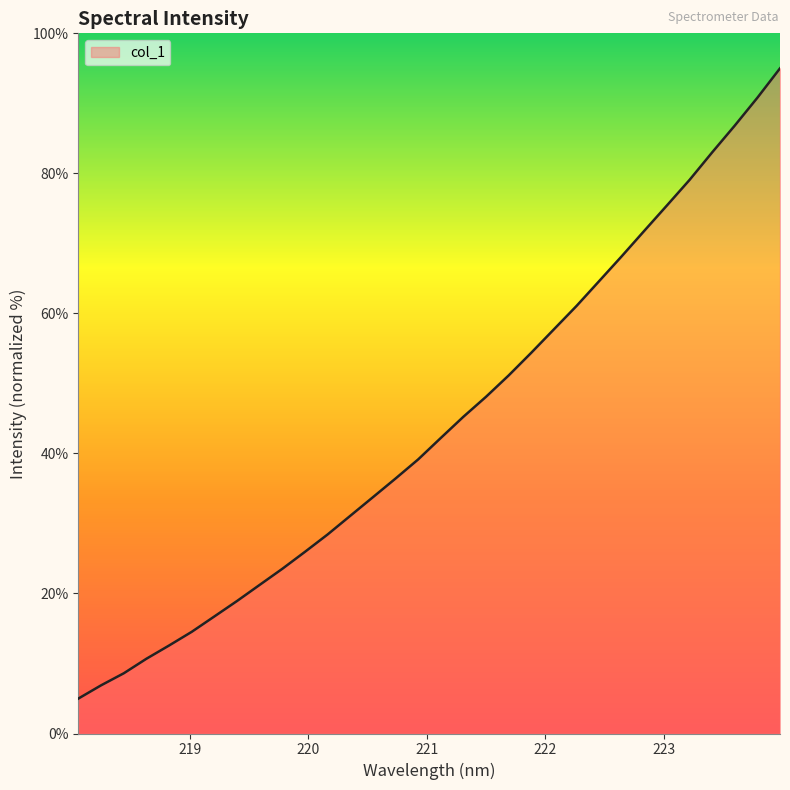

What is the difference between the maximum and minimum values?

90.0